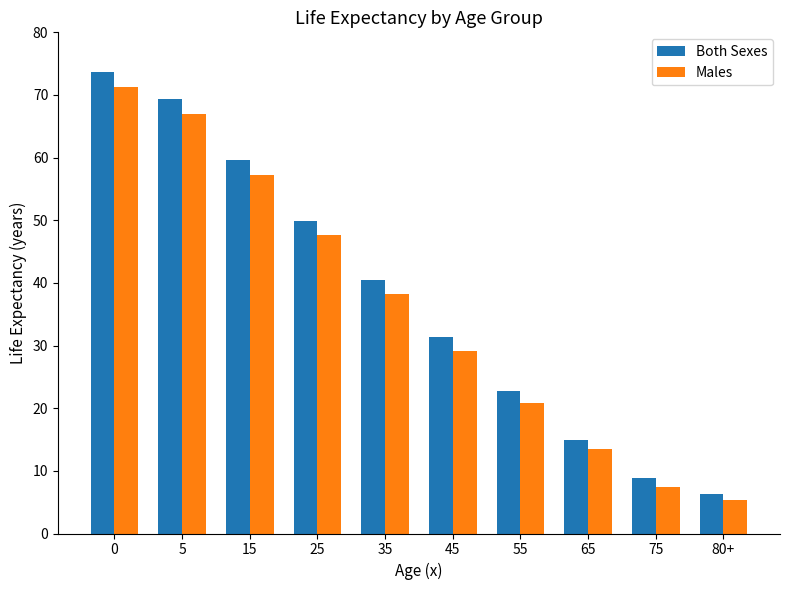

List the labels in order of Both Sexes value, largest first.

0, 5, 15, 25, 35, 45, 55, 65, 75, 80+